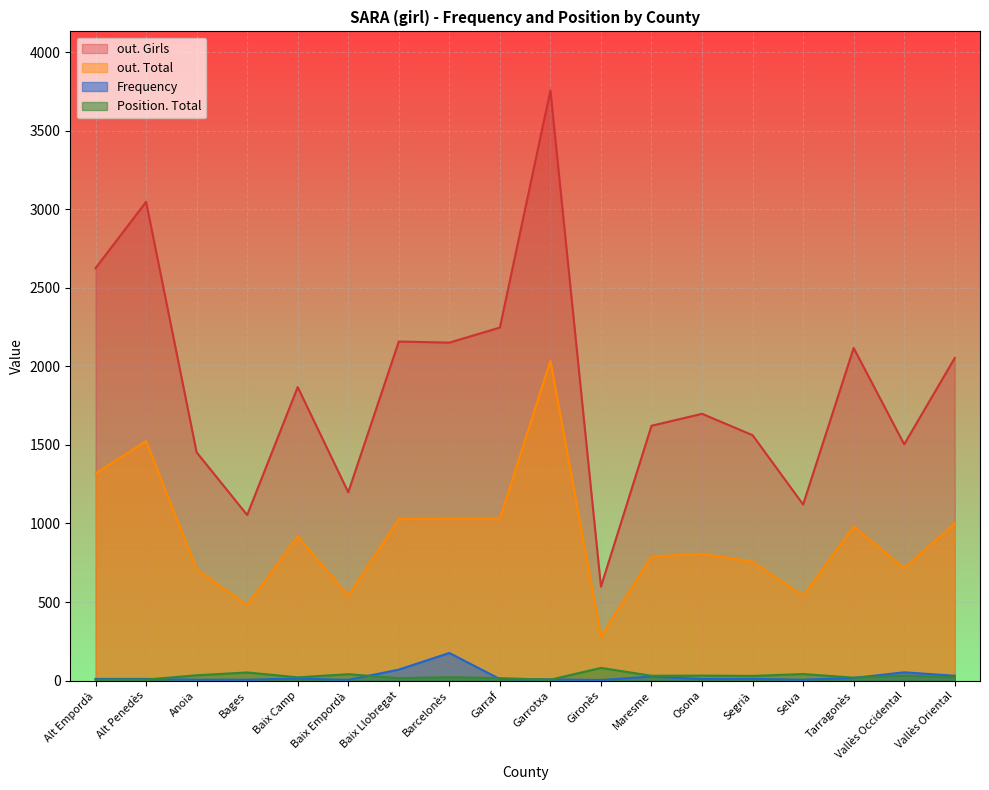

In out. Total, how many points are lower than both neighbors (excluding endpoints)?

5